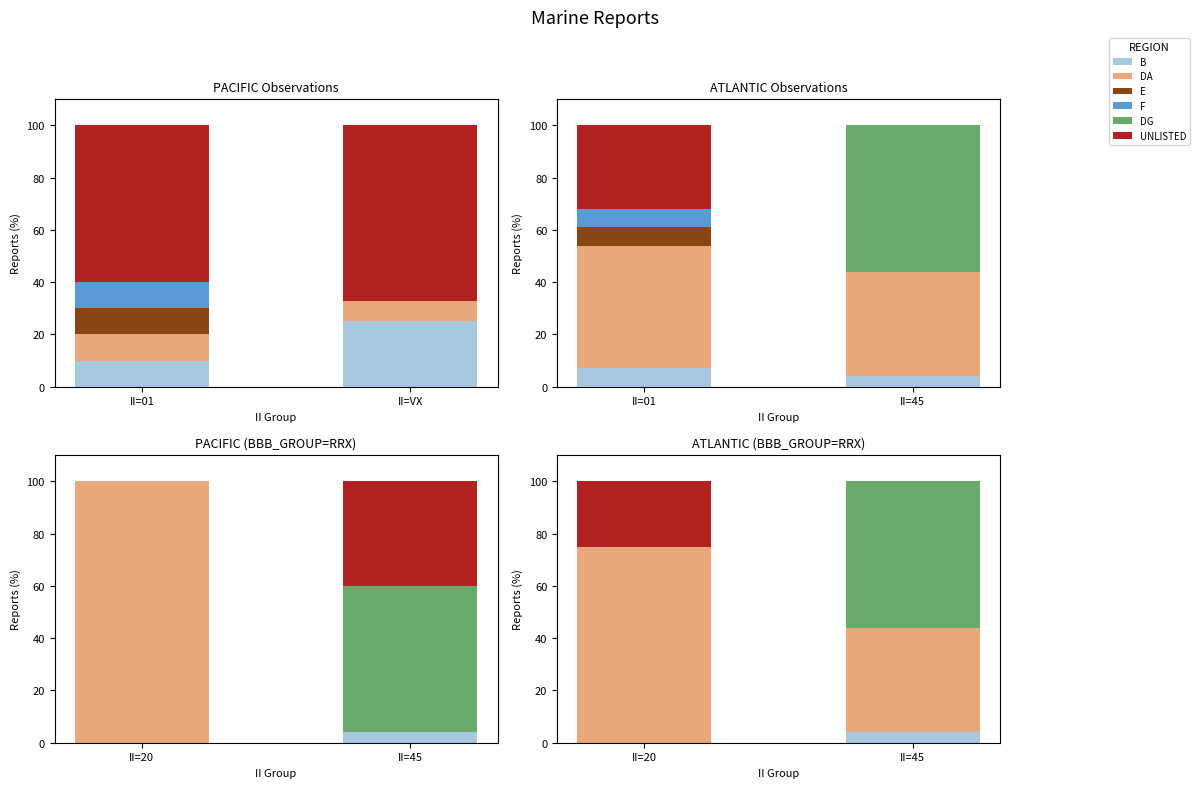

At which label is DG closest to 28?

II=20